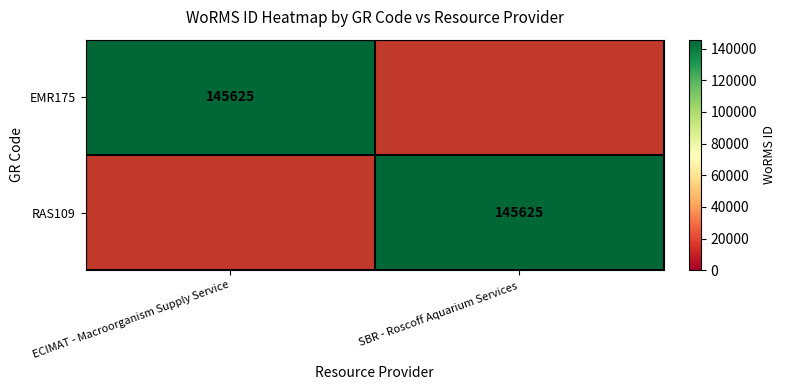

The RAS109 series shows 200452 at SBR - Roscoff Aquarium Services. True or false?

False